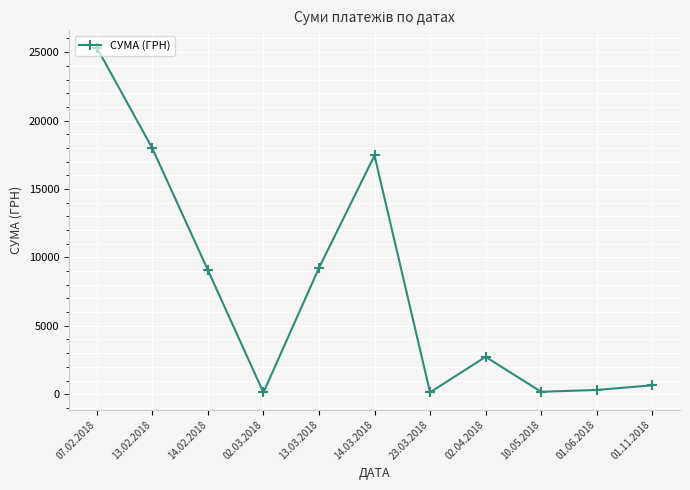

What is the value of the 5th point from the left?

9229.0